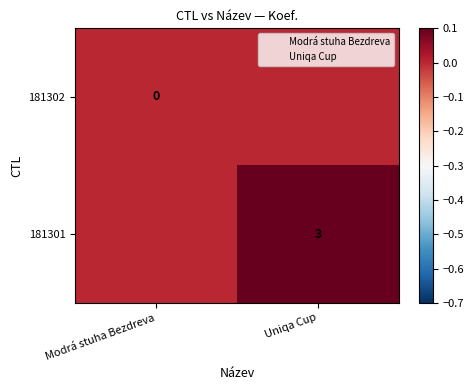

How many data points in 181301 are less than 3?

1